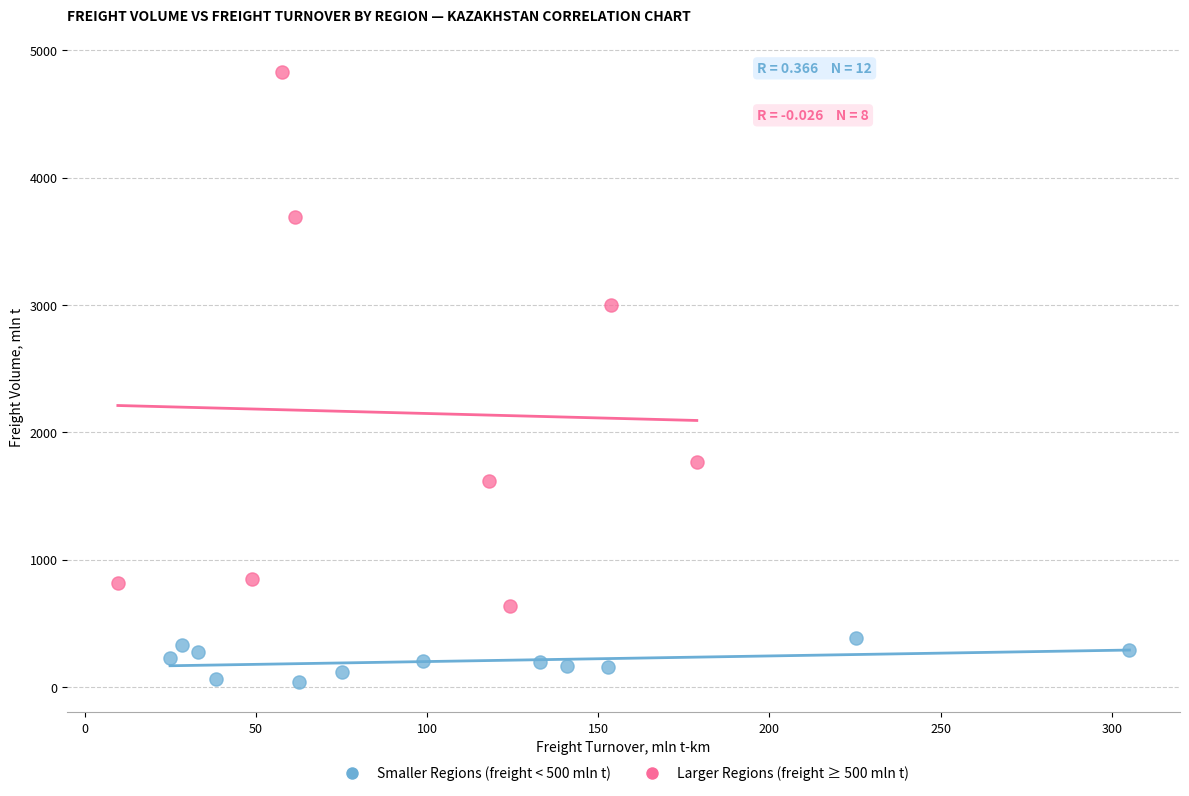

Which series contains the highest Y value?

Larger Regions (freight ≥ 500 mln t)